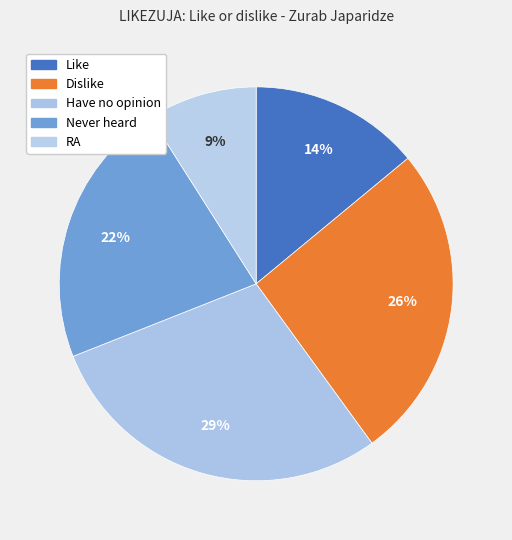

How many slices are in this pie chart?

5